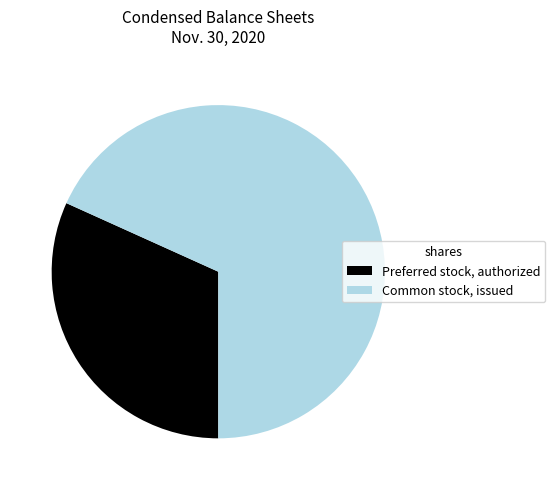

Is the sum of Common stock, issued and Preferred stock, authorized greater than half?

Yes